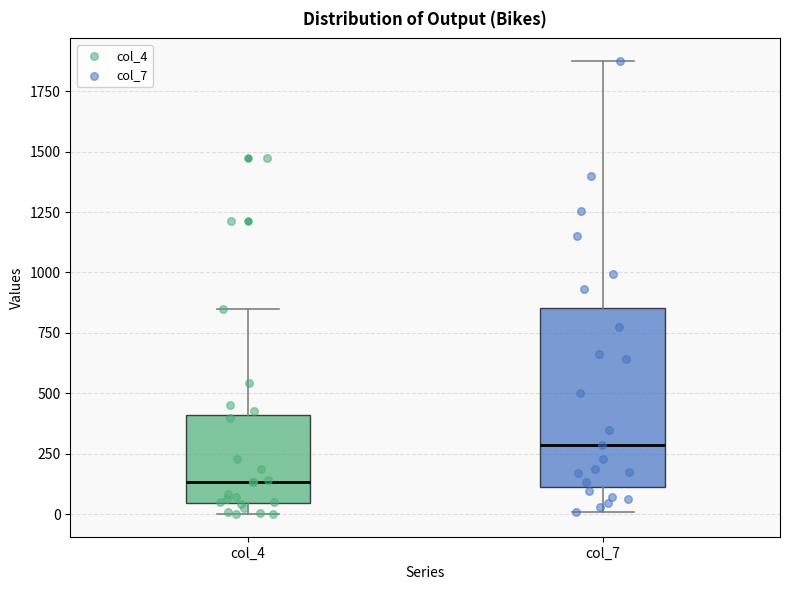

Comparing the boxes themselves (not the whiskers), which one is the tallest?

col_7